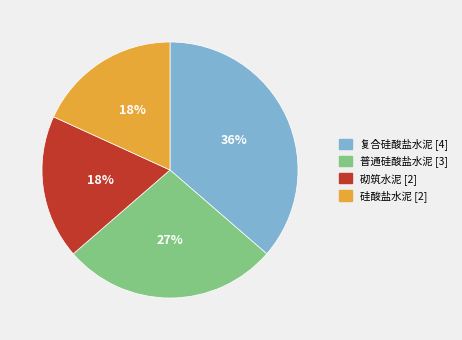

What is the ratio of the value at 复合硅酸盐水泥 [4] to the value at 砌筑水泥 [2]?

2.0